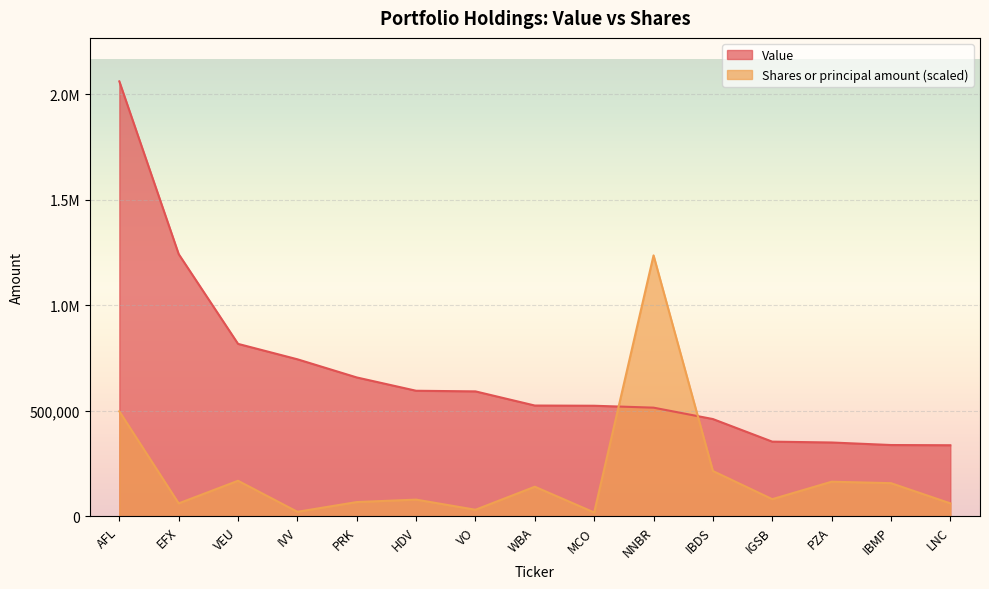

What is the greatest value displayed?

2060000.0